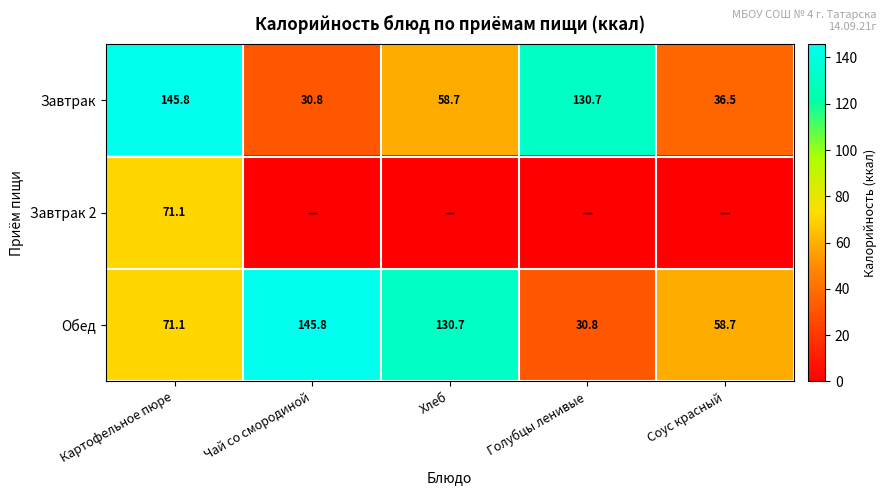

What is the spread (max minus min) of values at Картофельное пюре?

74.7